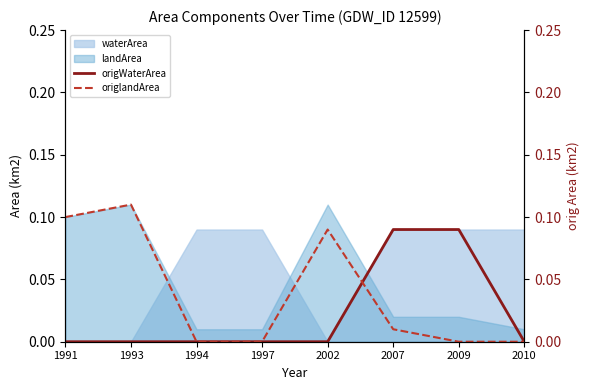

True or false: origlandArea has a value of 0.0 at 2009.

True